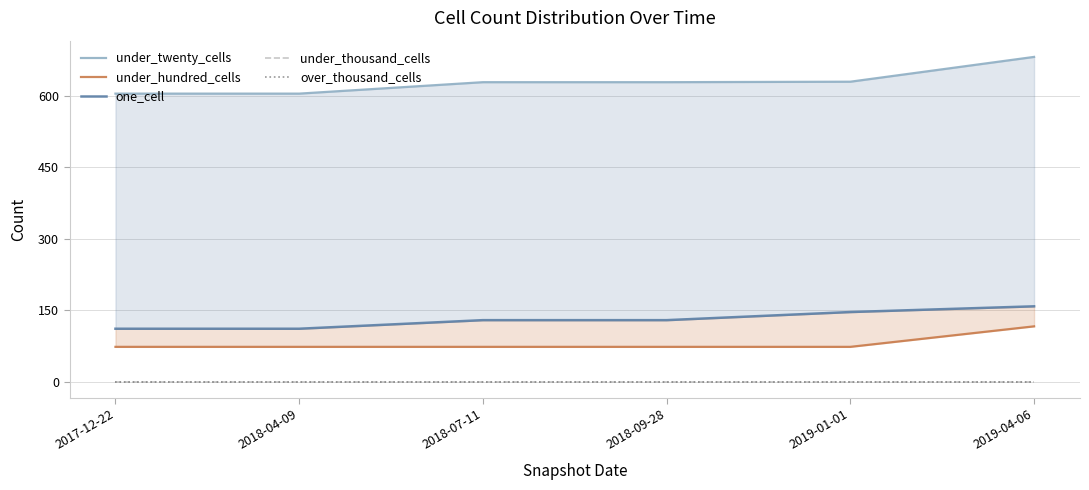

Reading right to left, extract all data points from this chart.

under_twenty_cells: 681	629	628	628	604	604
under_hundred_cells: 116	73	73	73	73	73
one_cell: 158	146	129	129	111	111
under_thousand_cells: 0	0	0	0	0	0
over_thousand_cells: 0	0	0	0	0	0